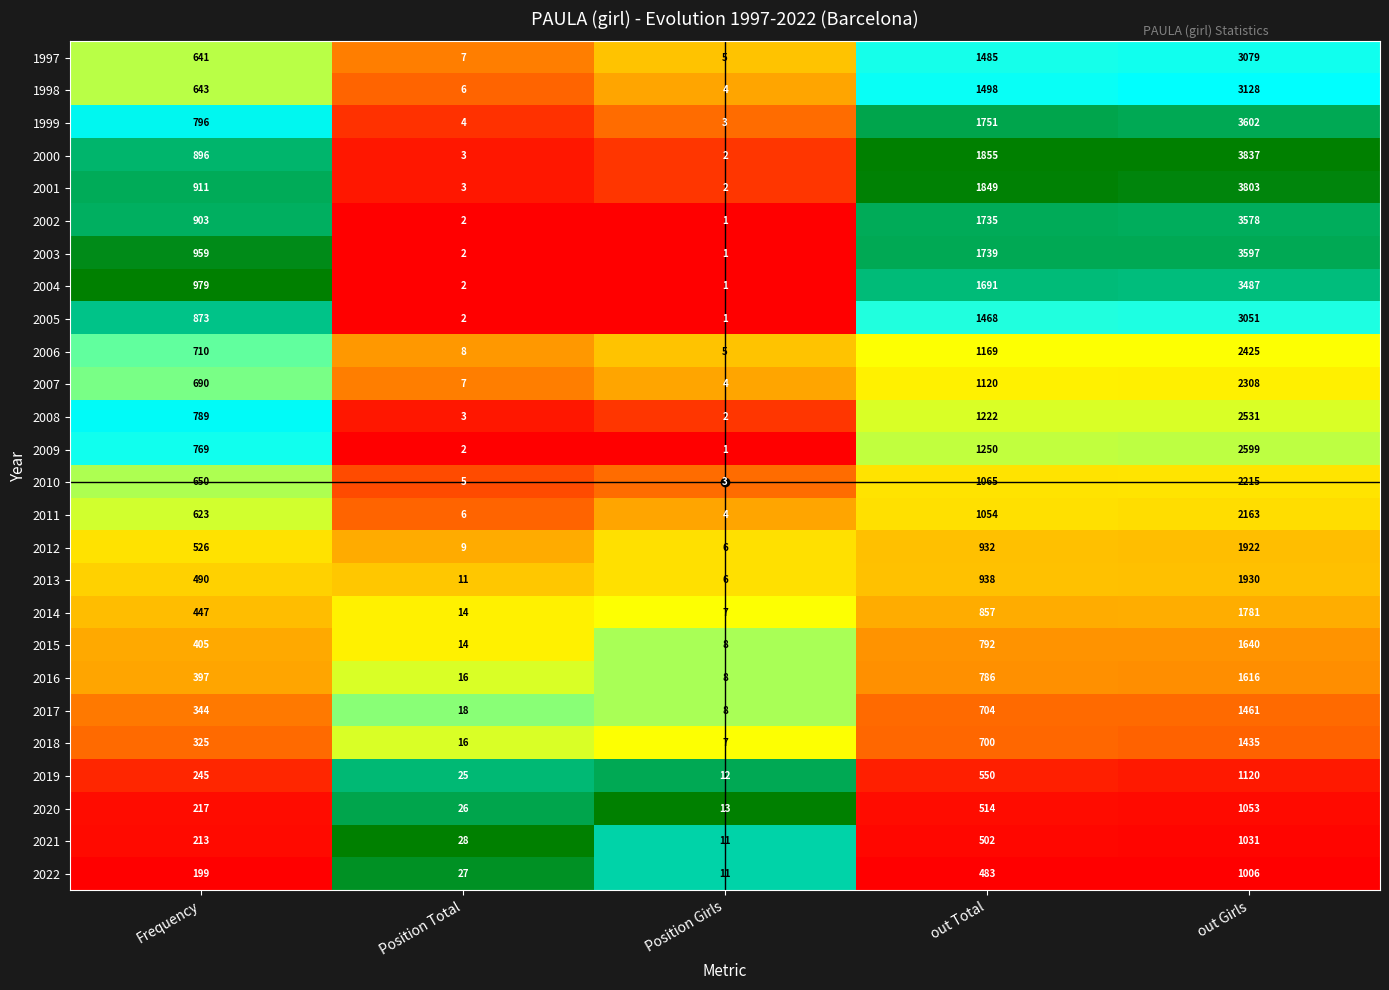

The value of 2017 at Frequency is 344. True or false?

True